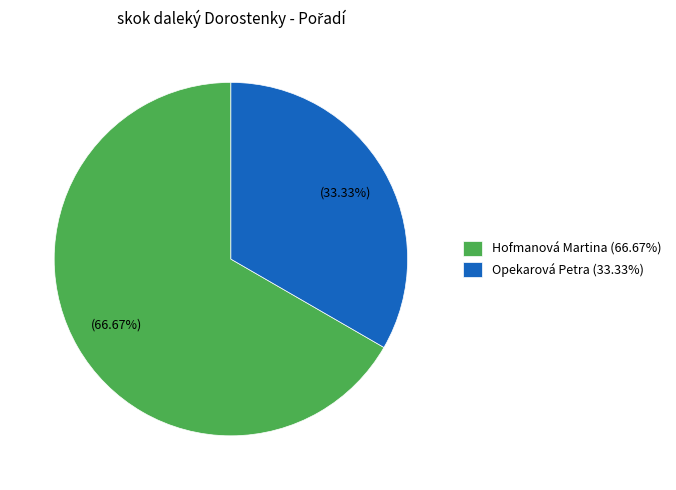

To the nearest percent, what is the difference between the largest and smallest slice percentages?

33%